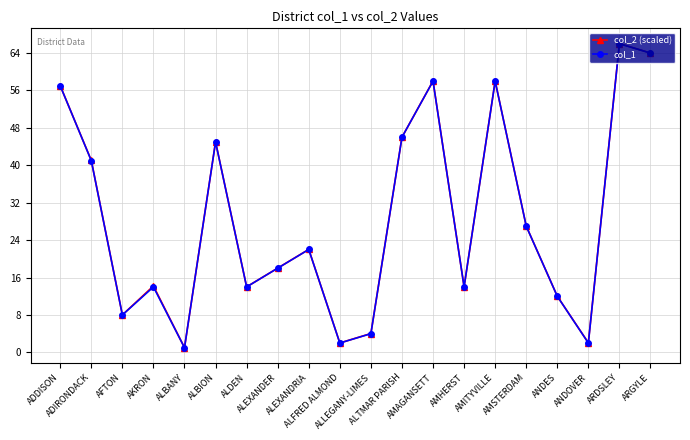

Is the value of col_1 at ALDEN greater than the value of col_2 (scaled) at ALEXANDER?

No